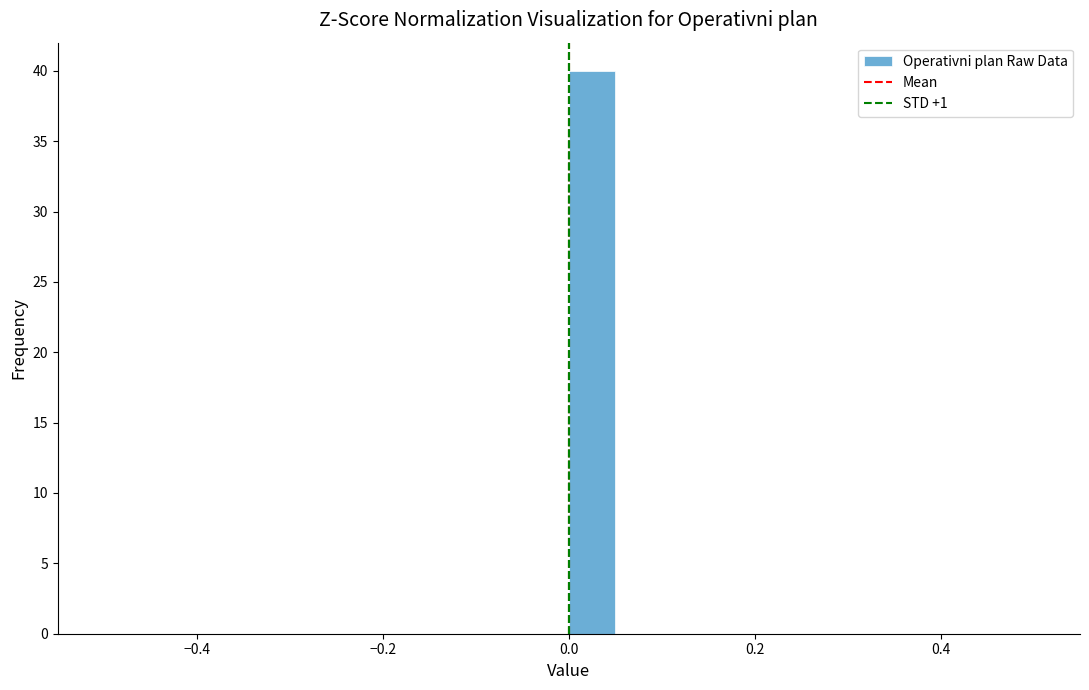

Around what value on the x-axis is the tallest bar? Give the approximate position of its centre, as read against the axis.

0.02